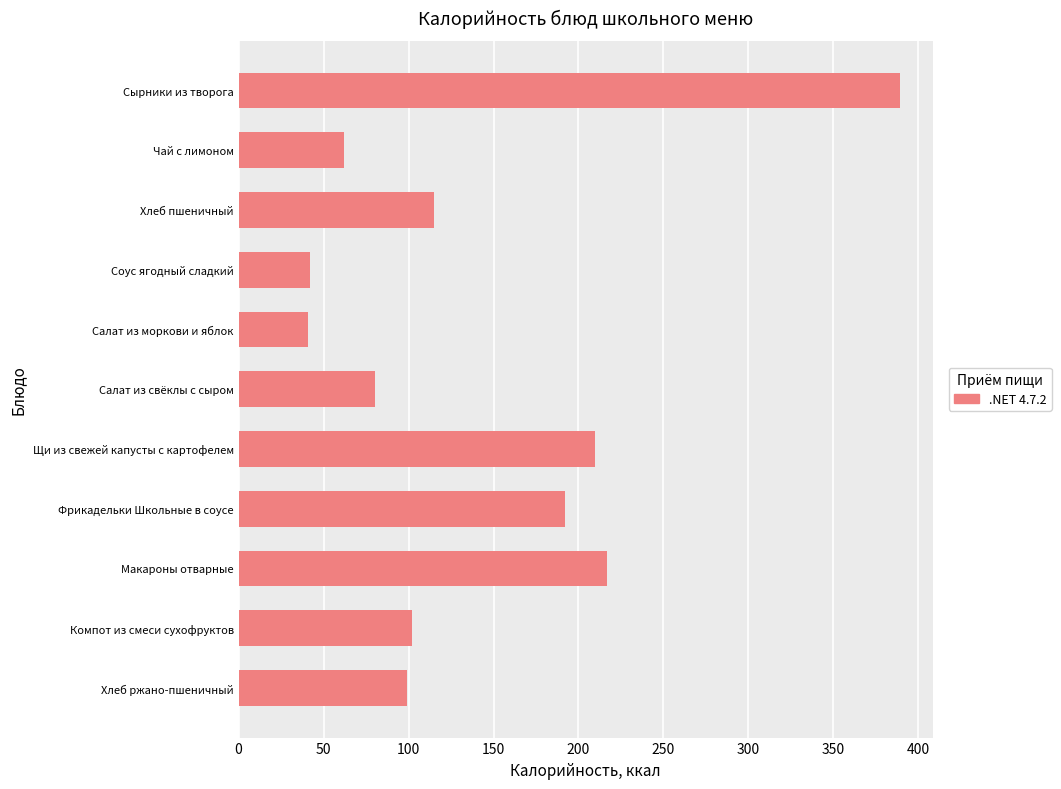

What is the approximate value at Фрикадельки Школьные в соусе?

192